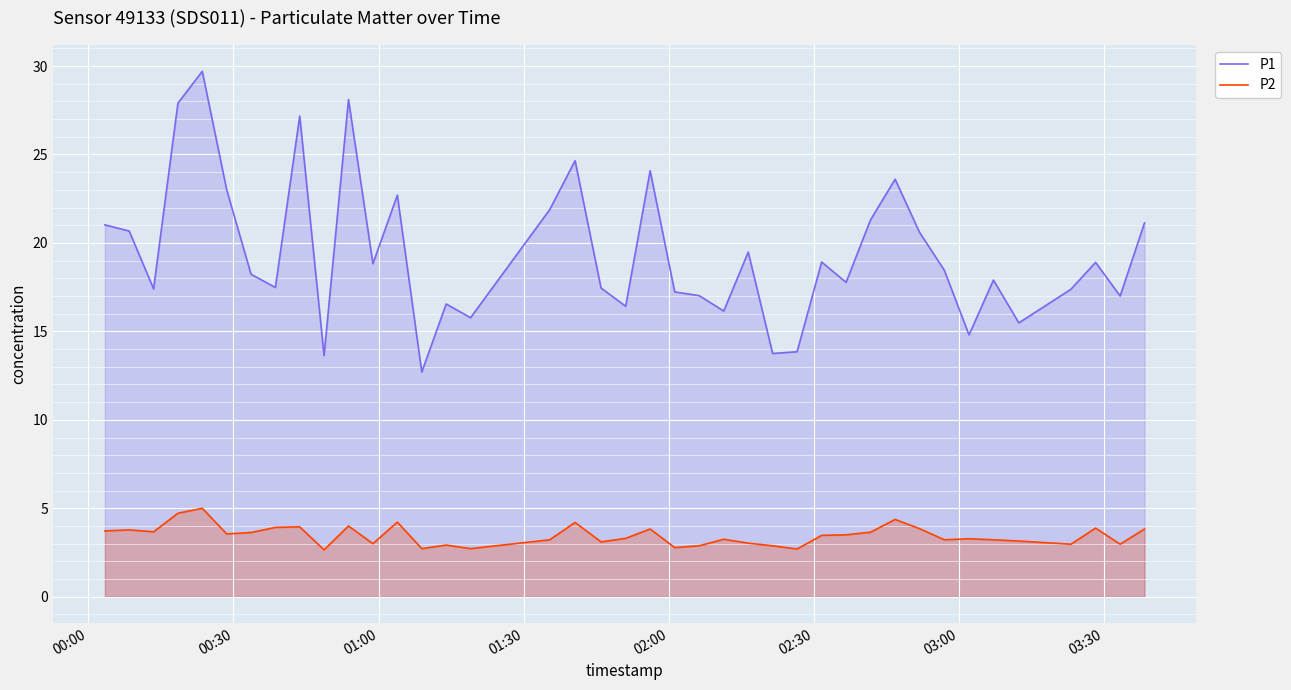

Which series has the widest spread of values?

P1